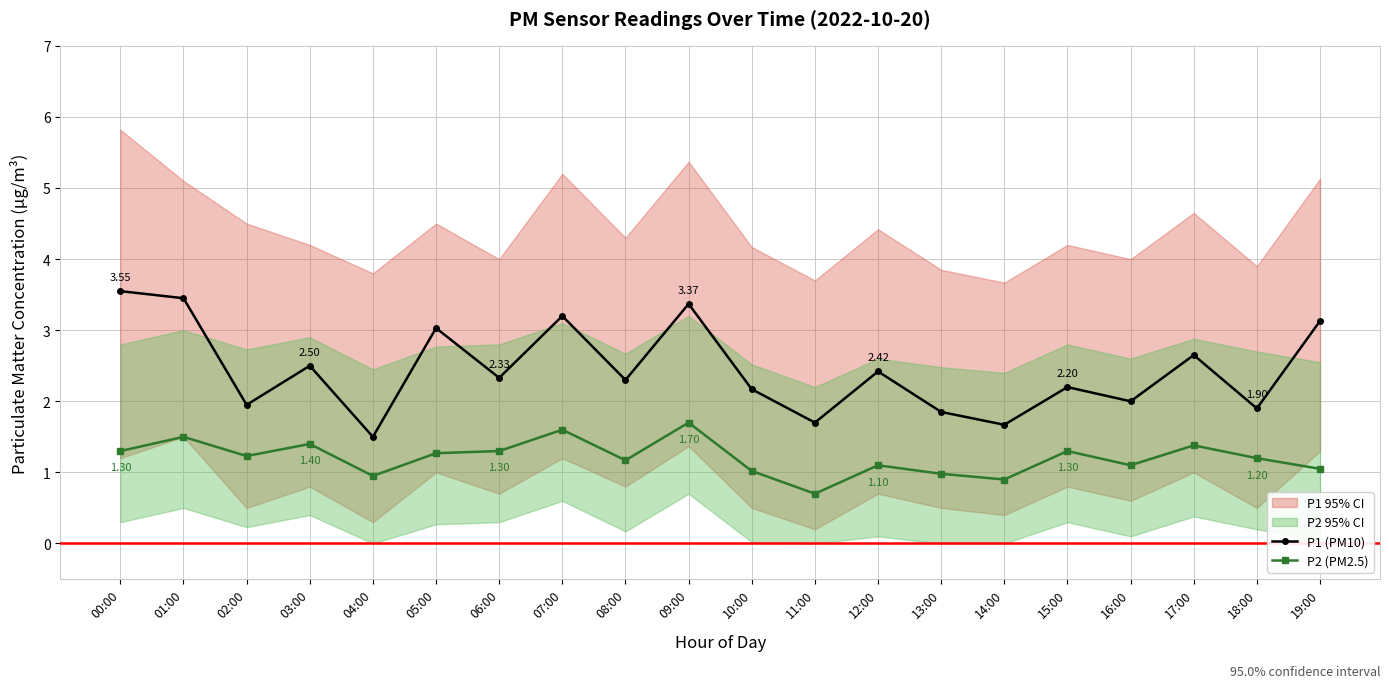

Between 08:00 and 10:00, which series saw the biggest shift?

P2 (PM2.5)